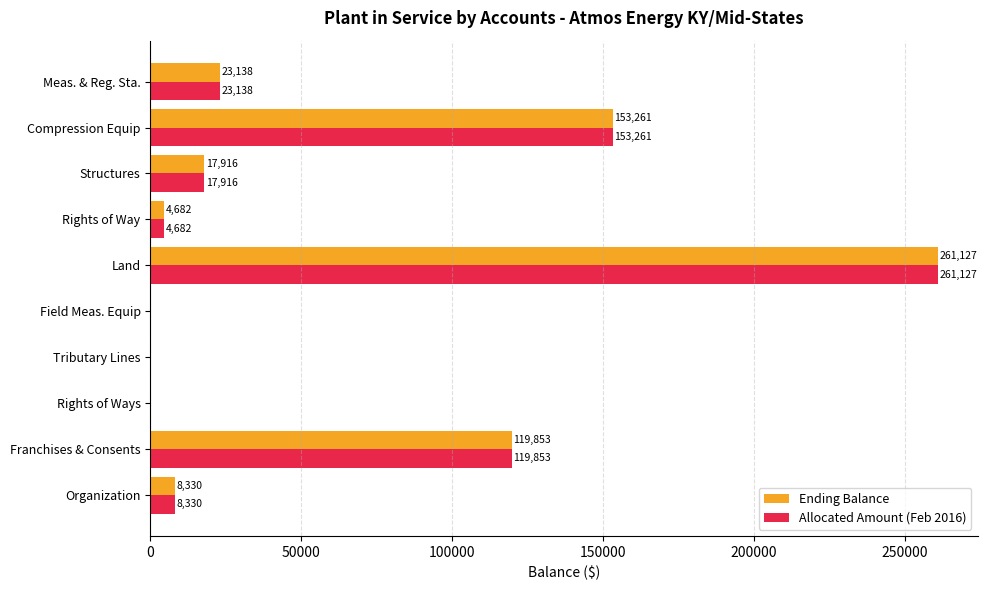

Is it true that Ending Balance equals 8329.7 at Organization?

True